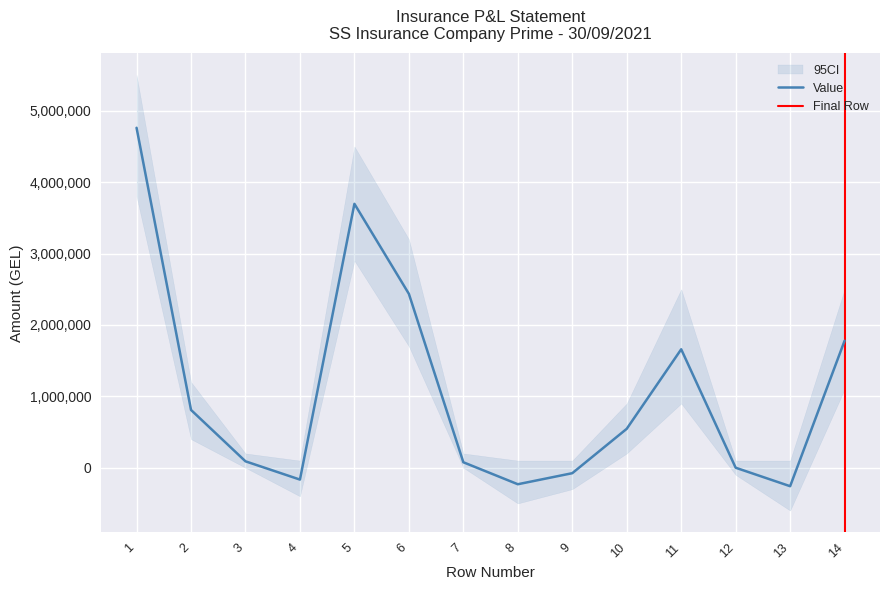

What is the highest value of the Value series?

4761656.3